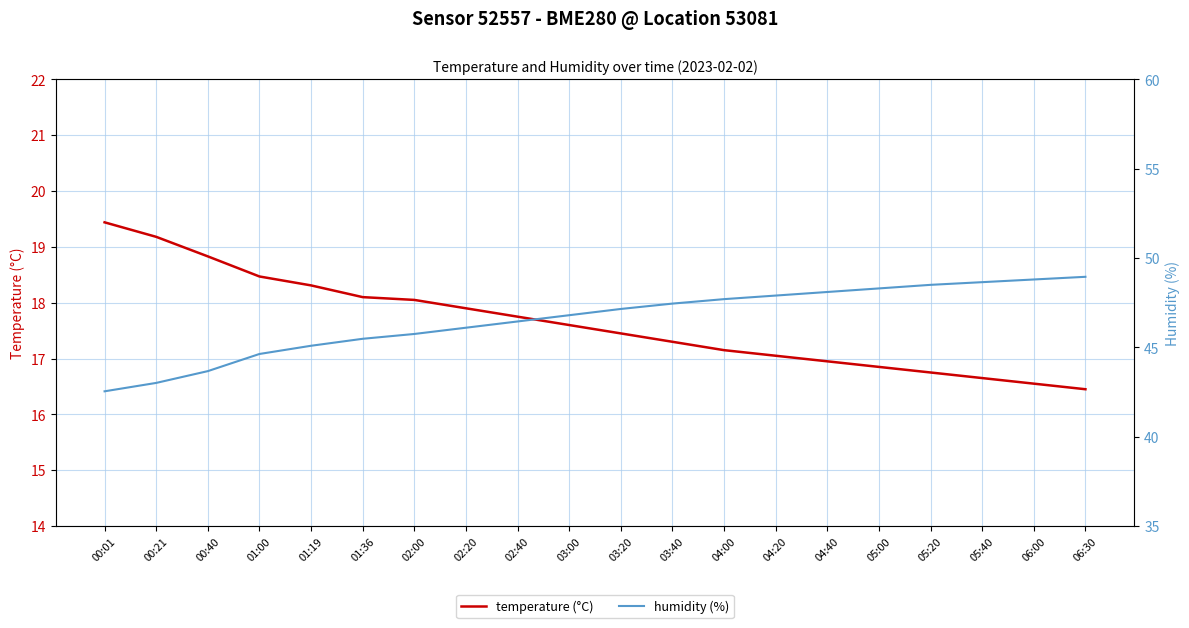

What are all the series names shown in the legend?

temperature (°C), humidity (%)